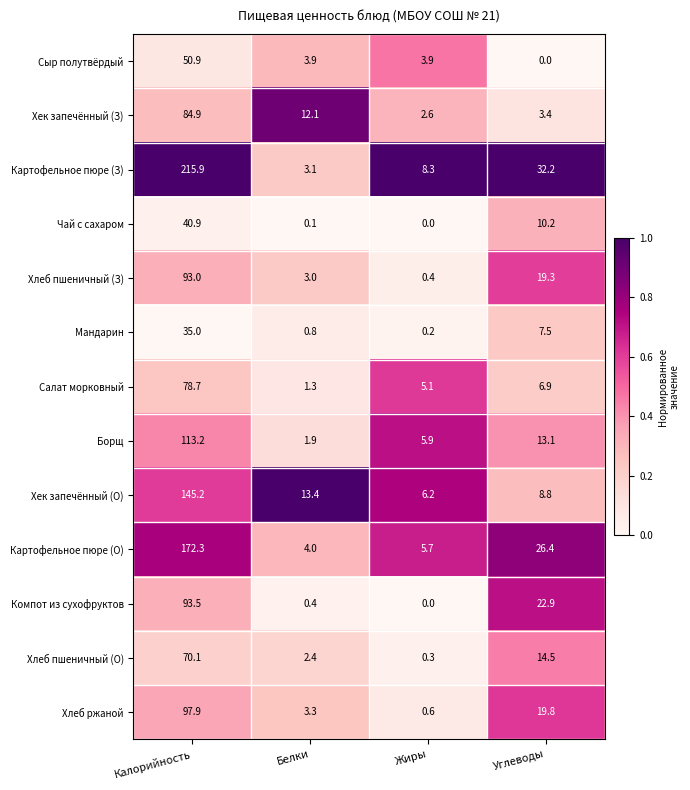

Which series has the largest total across all categories?

Картофельное пюре (З)